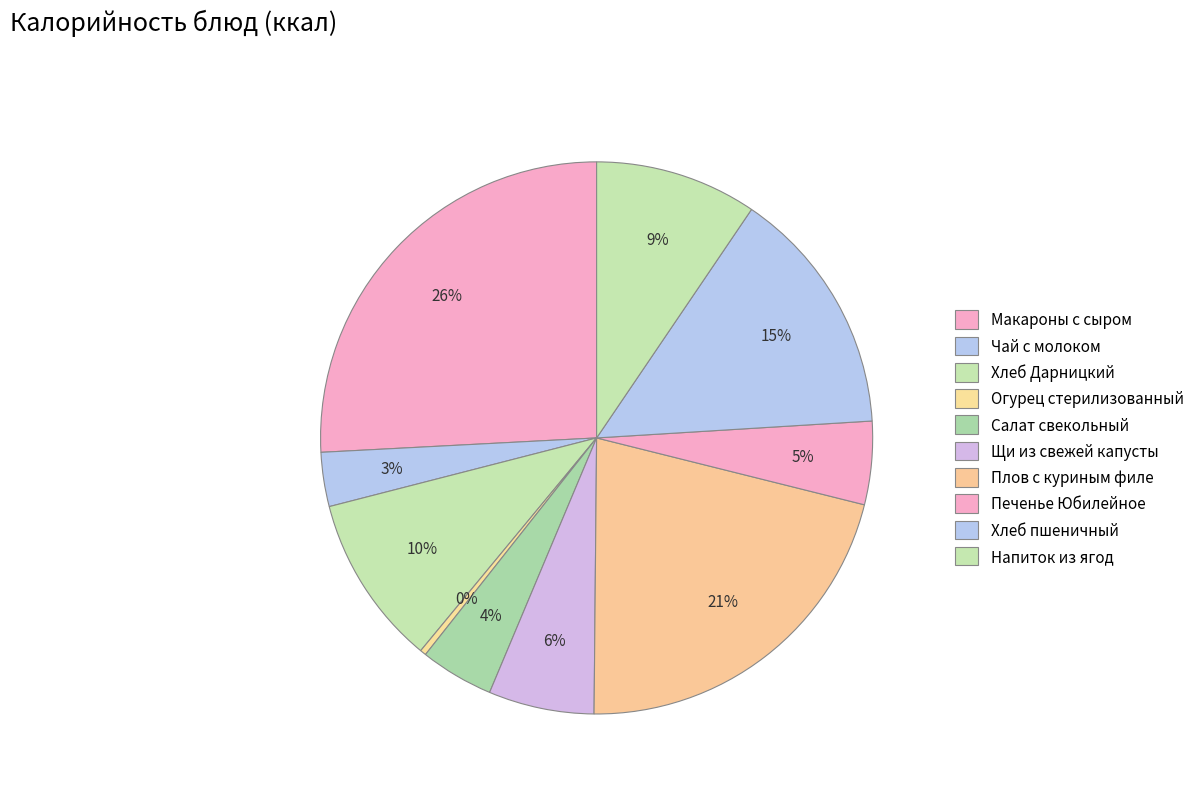

To the nearest percent, what is the difference between the largest and smallest slice percentages?

25%